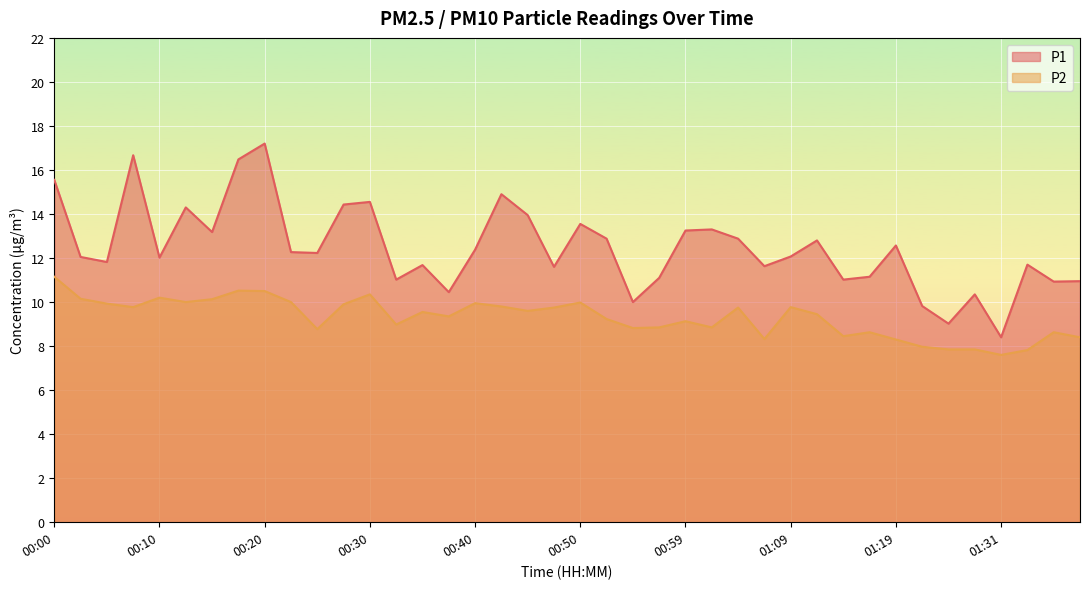

Rank the series by their average value, from lowest to highest.

P2, P1